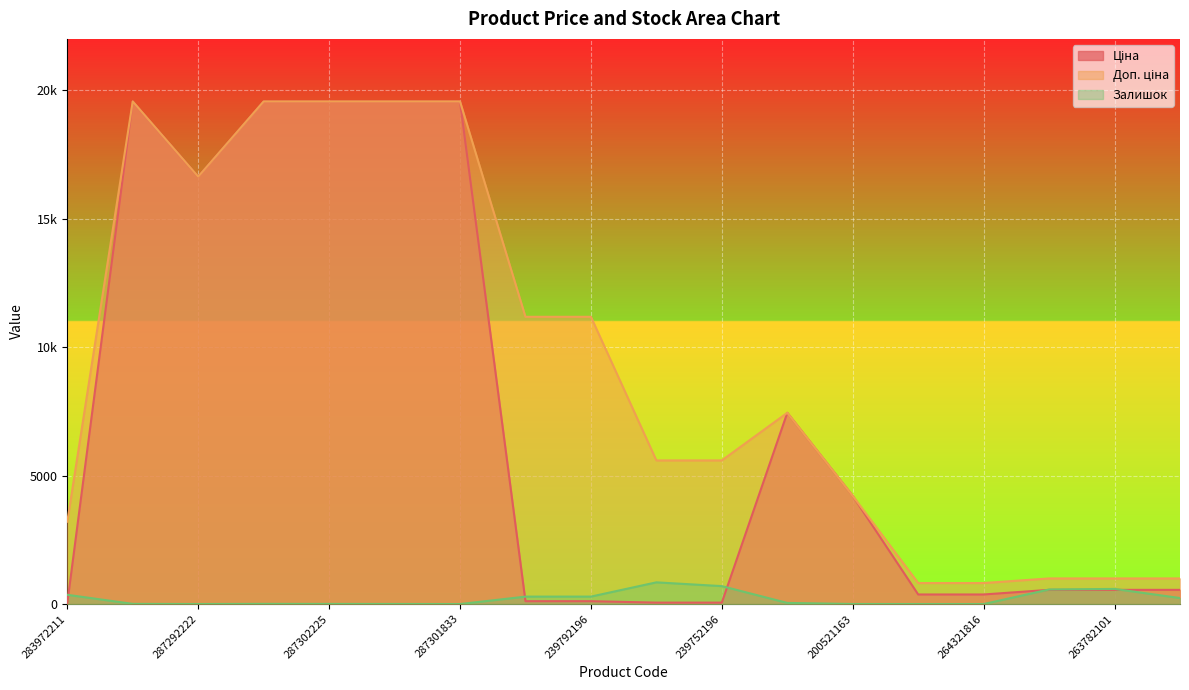

What value does the Ціна series have at 264321816?

372.8